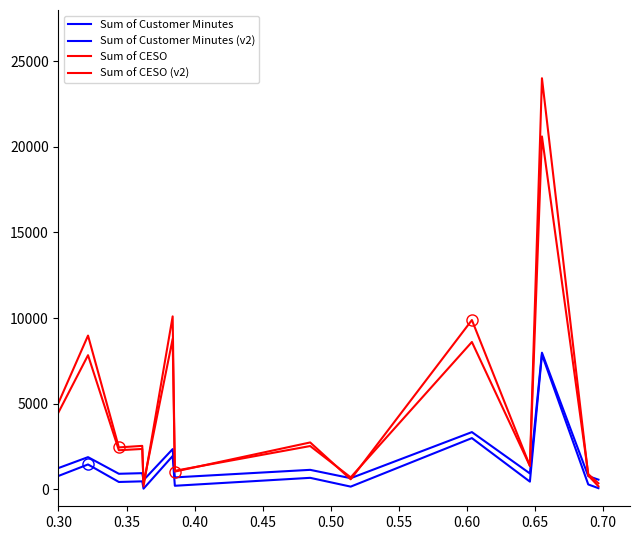

What is the highest value of the Sum of Customer Minutes (v2) series?

7974.4